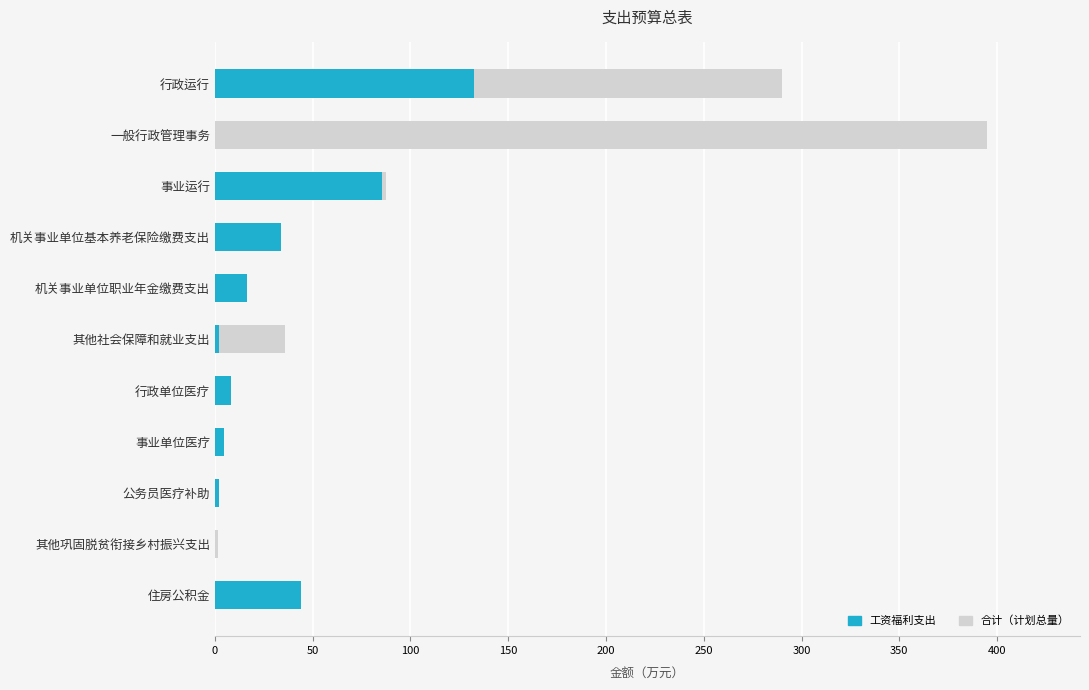

How many positive values does the 工资福利支出 series have?

9